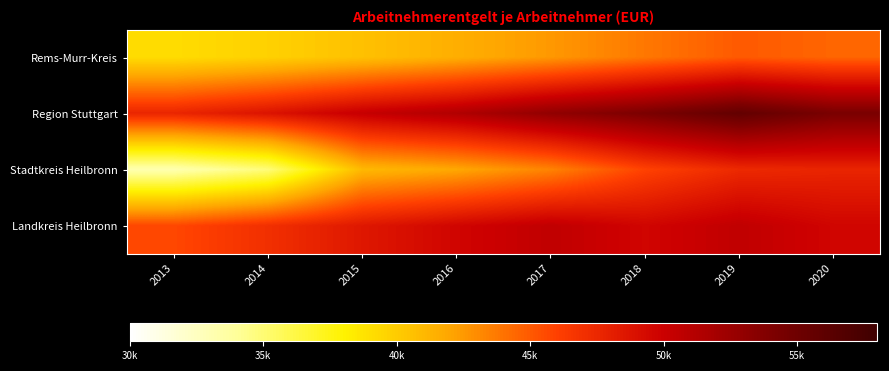

What is the minimum value shown in the chart?

33192